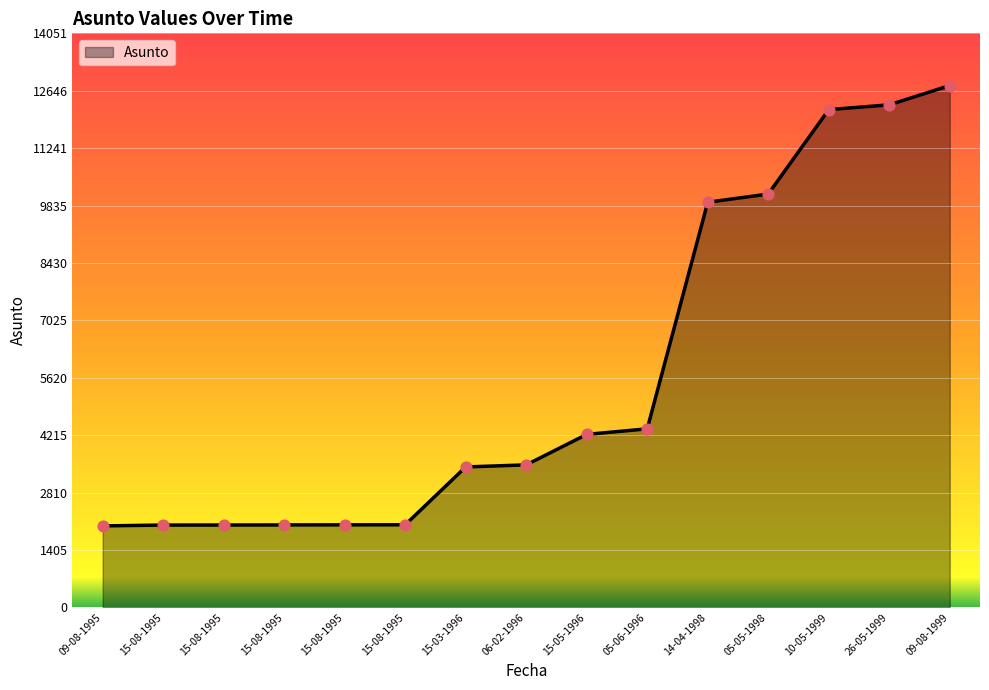

Does the chart have visible grid lines?

Yes